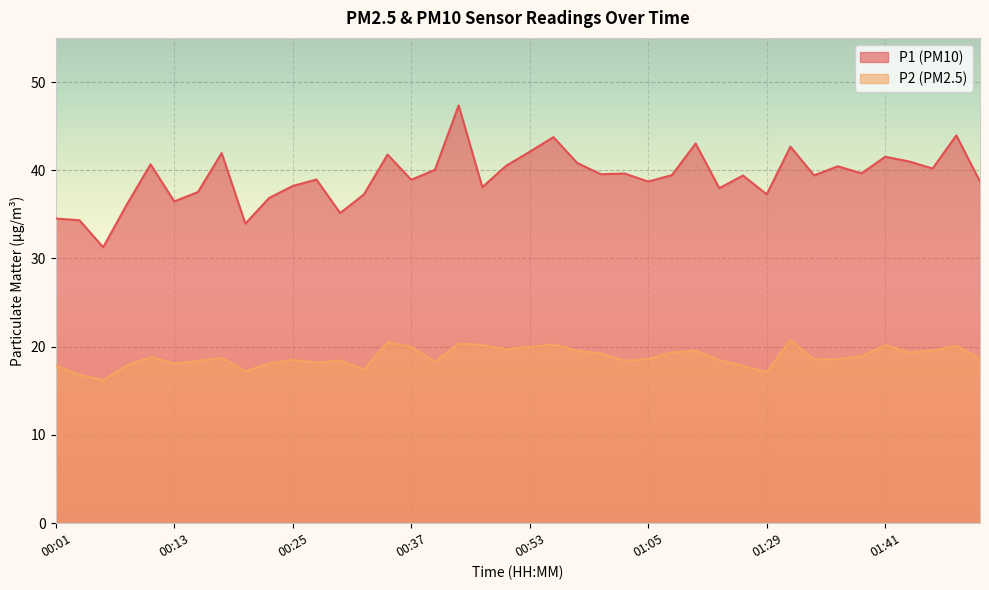

What is the approximate value of P2 at 00:25?

18.5